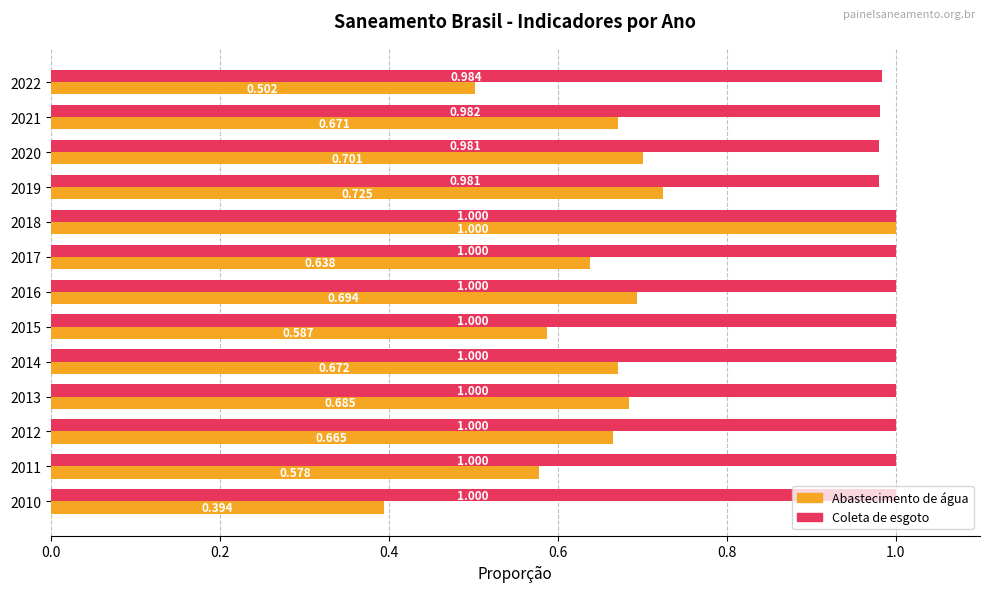

How many distinct data groups are displayed?

2